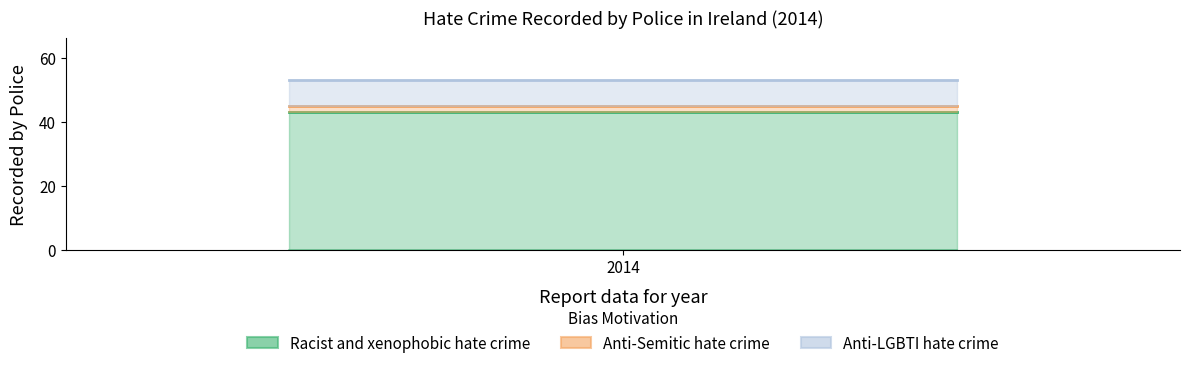

The value of Racist and xenophobic hate crime at 2014 is 21. True or false?

False